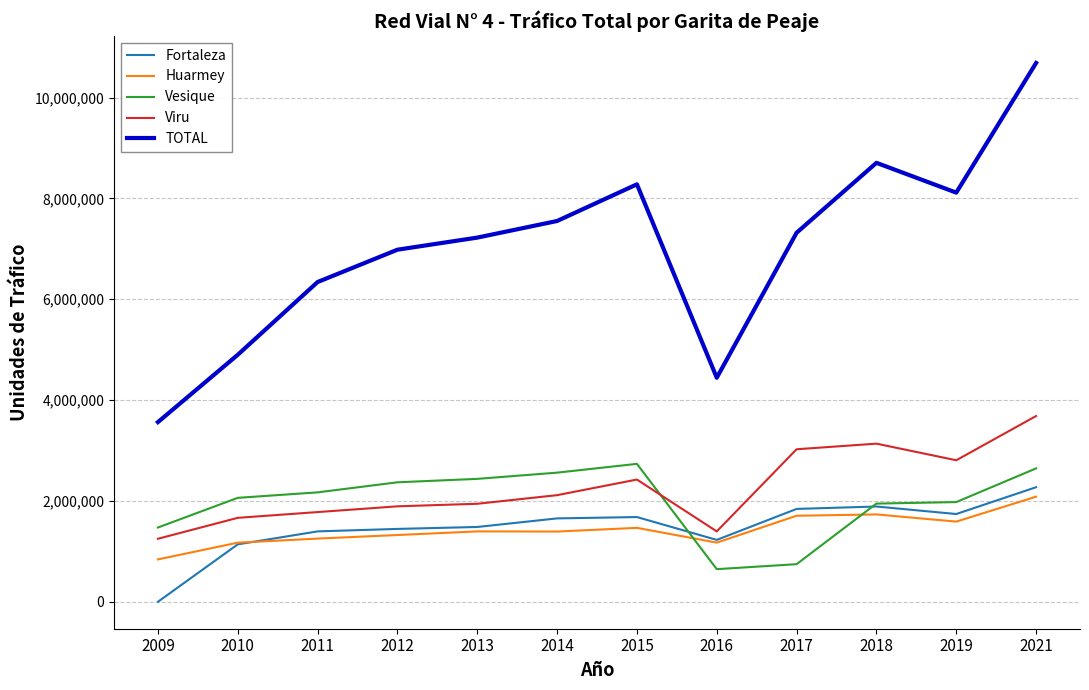

Is it true that Viru equals 1520995 at 2019?

False